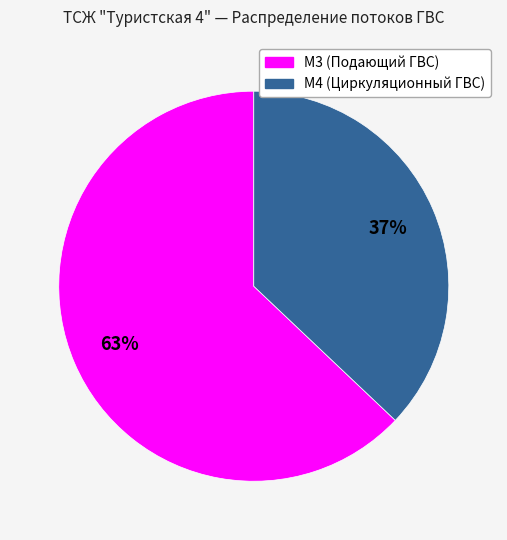

Is the sum of M3 (Подающий ГВС) and M4 (Циркуляционный ГВС) greater than half?

Yes